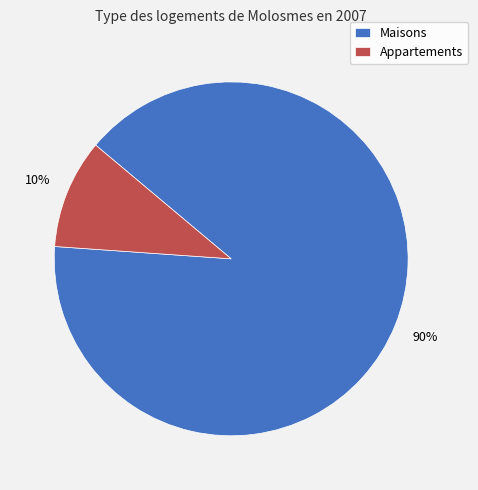

What is the ratio of the value at Maisons to the value at Appartements?

9.0